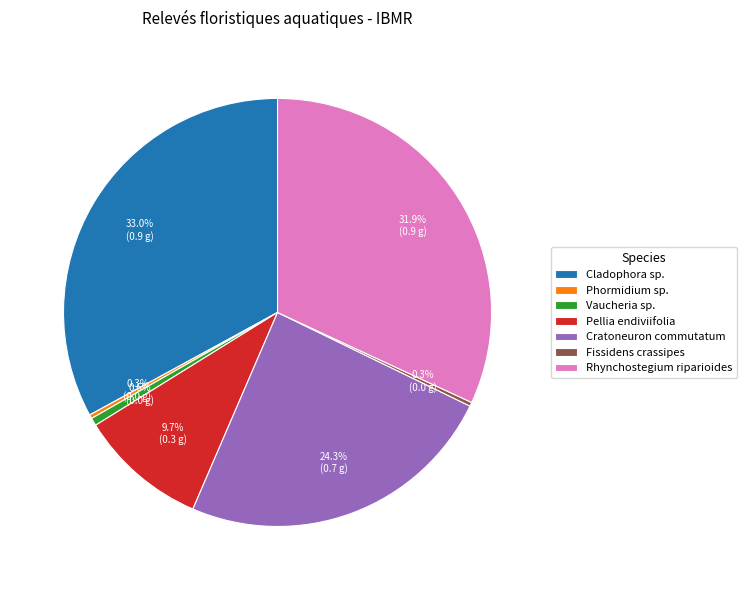

To the nearest percent, what is the combined percentage of Pellia endiviifolia and Phormidium sp.?

10%